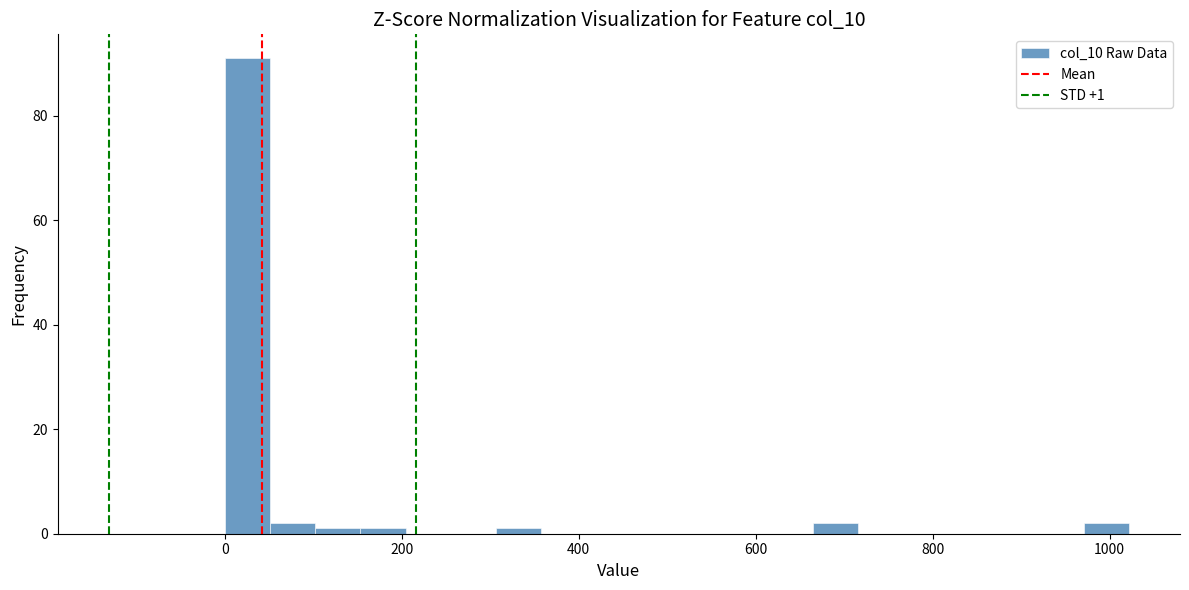

Read against the x-axis, roughly where is the centre of the tallest bar?

20